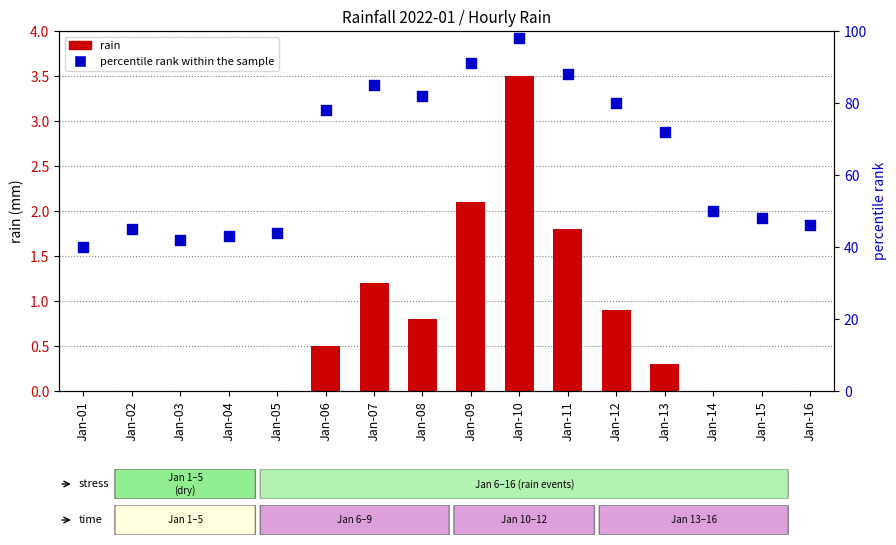

Which series reaches the maximum Y coordinate?

percentile rank within the sample